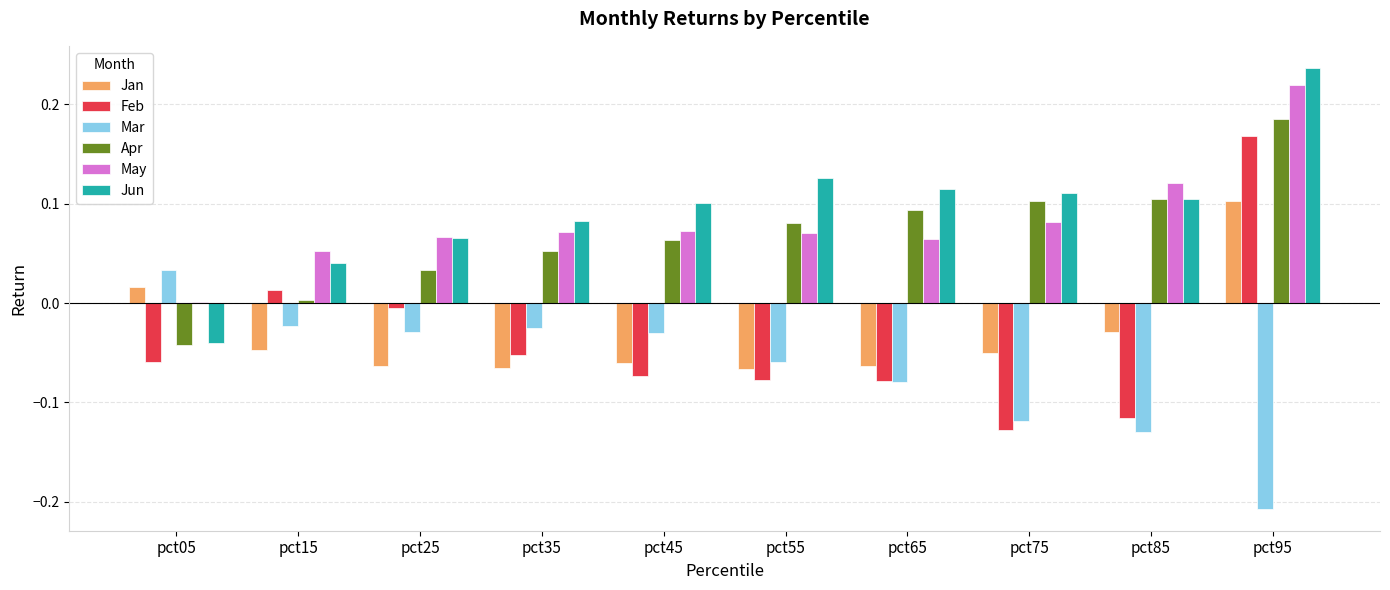

At which category does the chart reach its peak across all series?

pct95